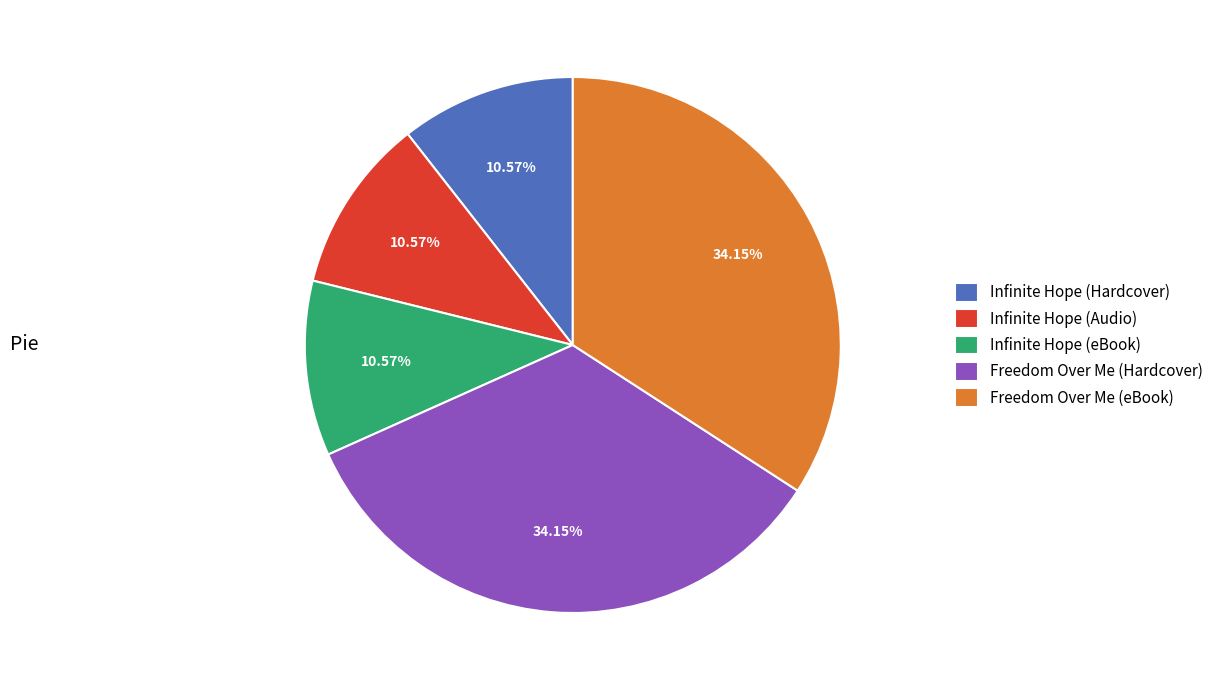

What percentage is NOT represented by Infinite Hope (Hardcover)?

89.4%